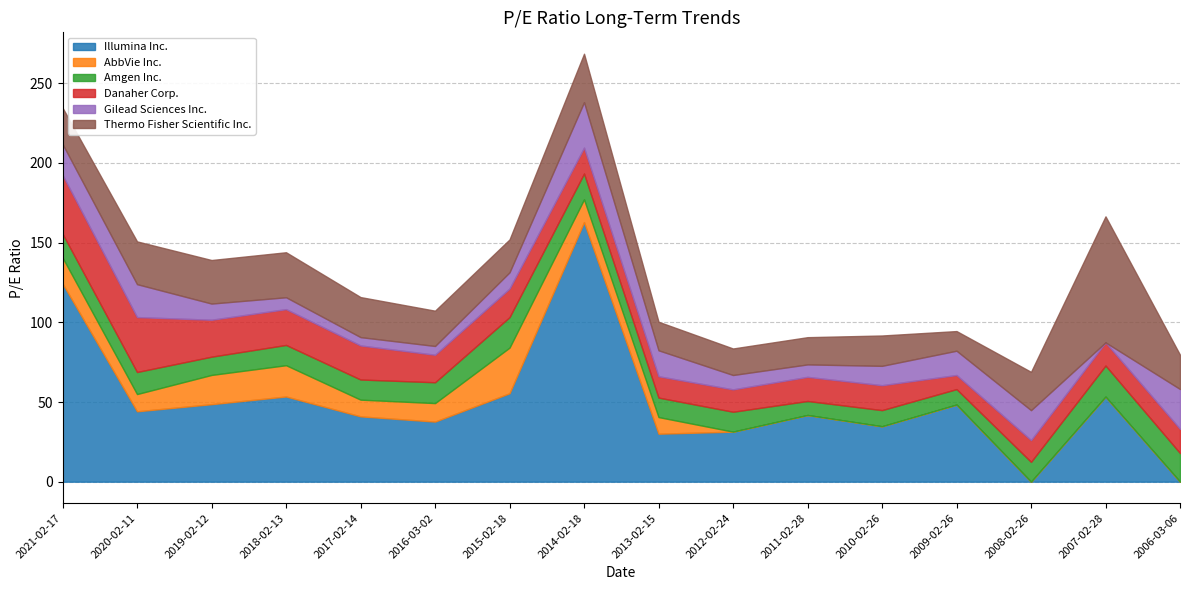

Does the chart have visible grid lines?

Yes